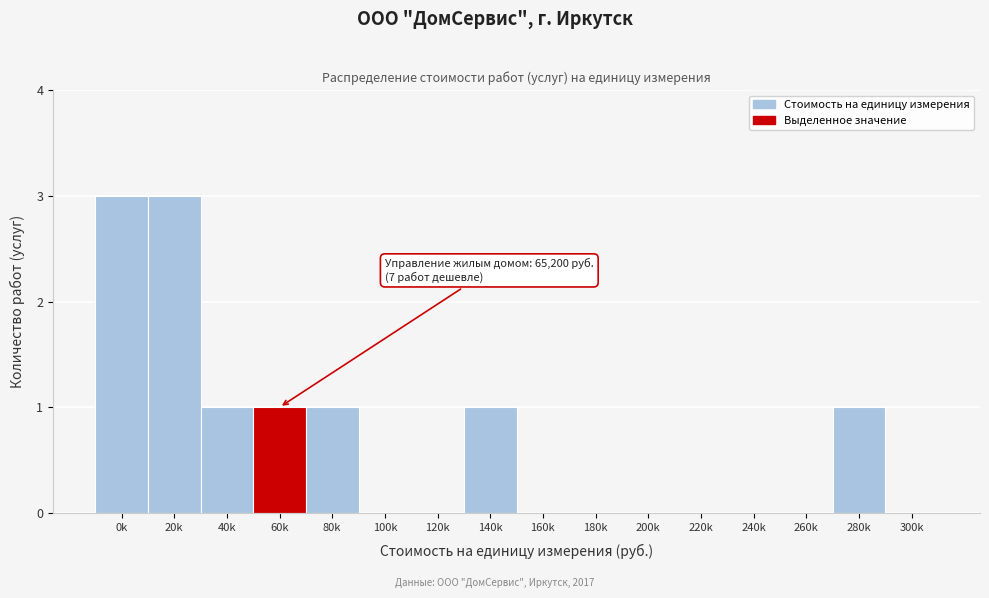

Reading right to left, list all the values displayed in this chart.

300k=0	280k=1	260k=0	240k=0	220k=0	200k=0	180k=0	160k=0	140k=1	120k=0	100k=0	80k=1	60k=1	40k=1	20k=3	0k=3